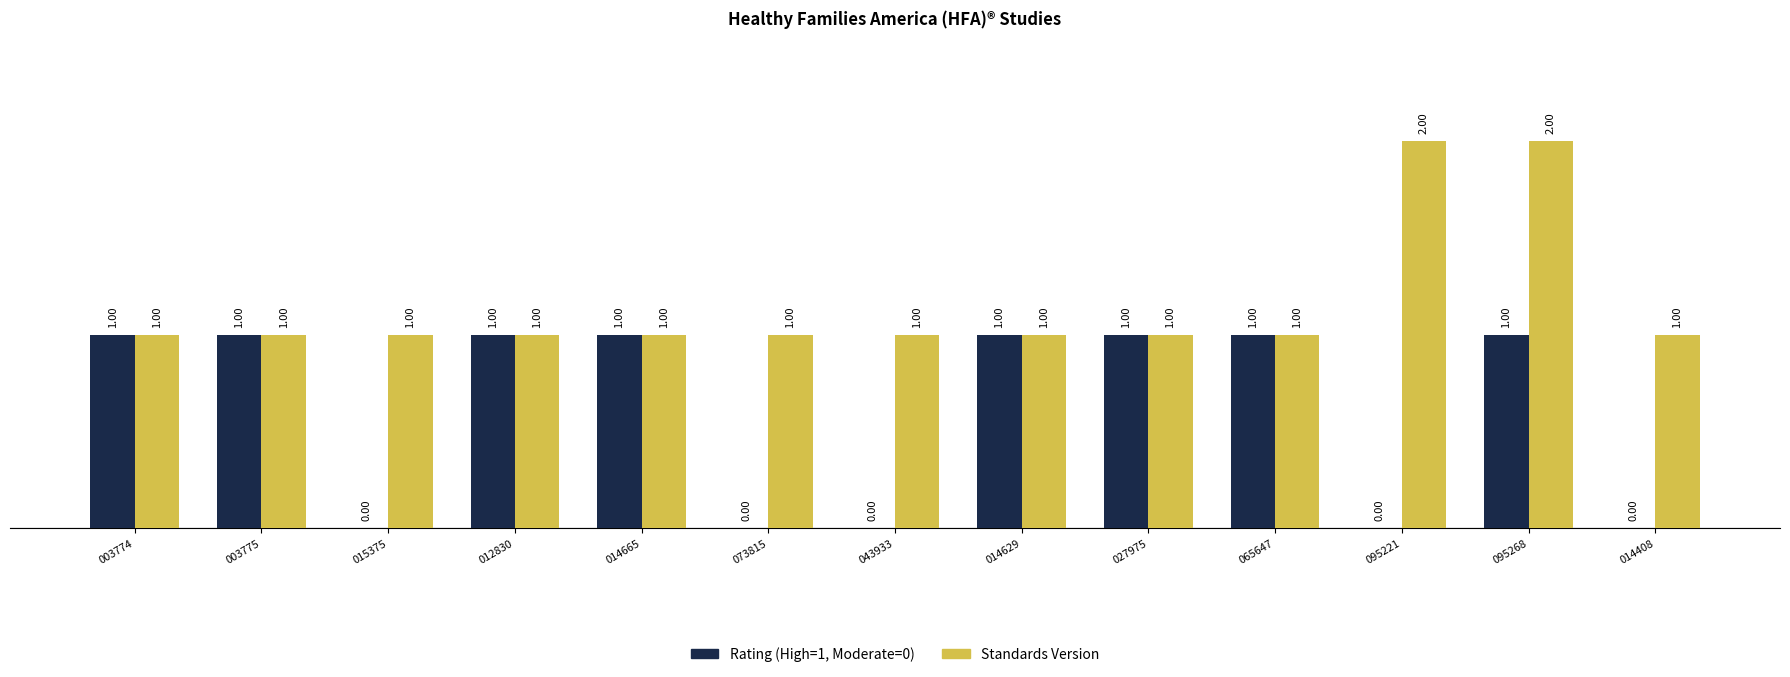

Which series has the largest total across all categories?

Standards Version